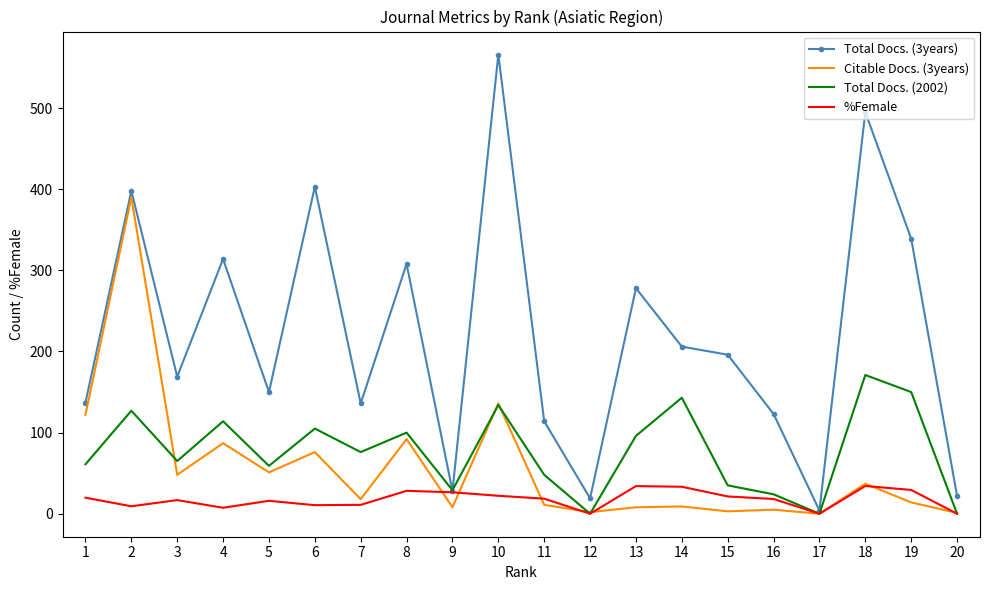

True or false: Total Docs. (3years) has a value of 206.0 at 14.

True